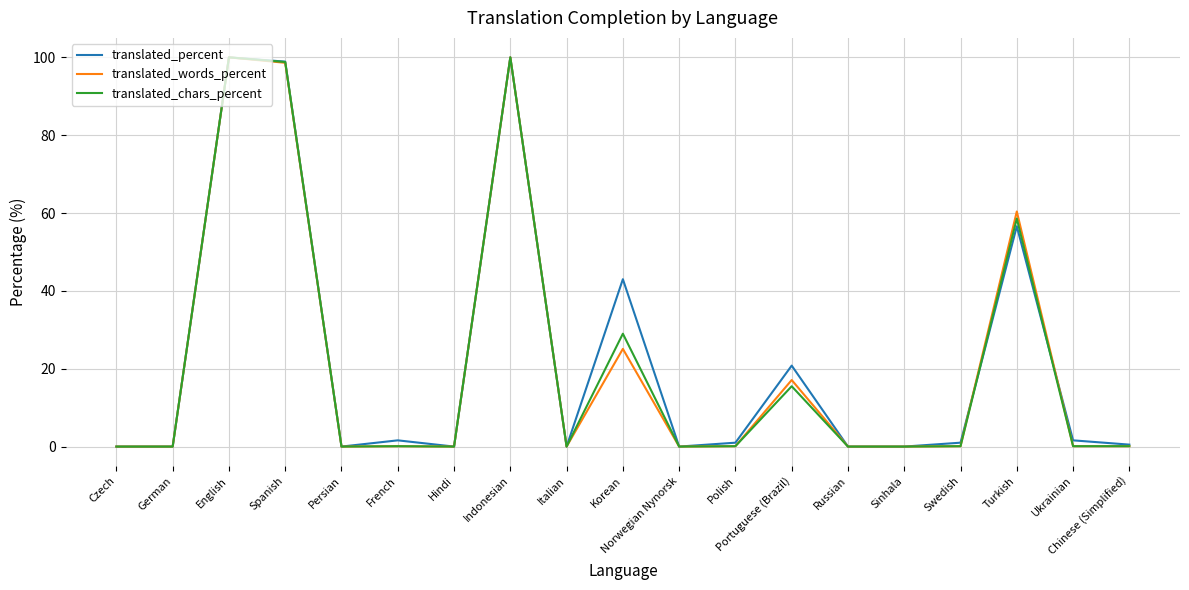

What is the sum of all translated_percent values?

425.0